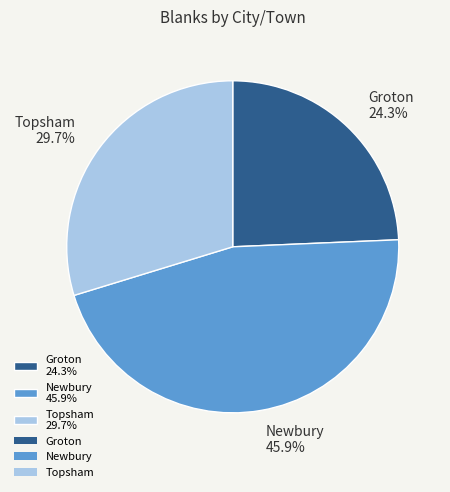

To the nearest percent, what portion does Newbury represent?

46%